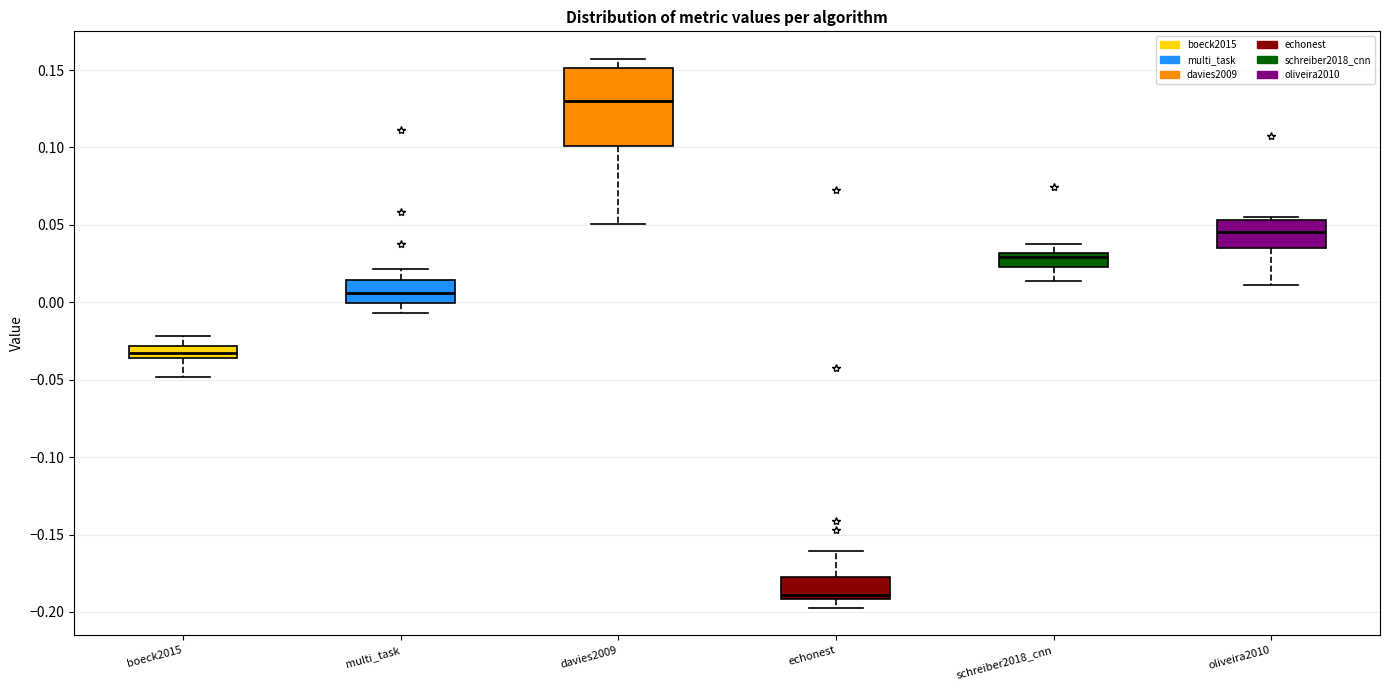

Which box has the highest median line?

davies2009